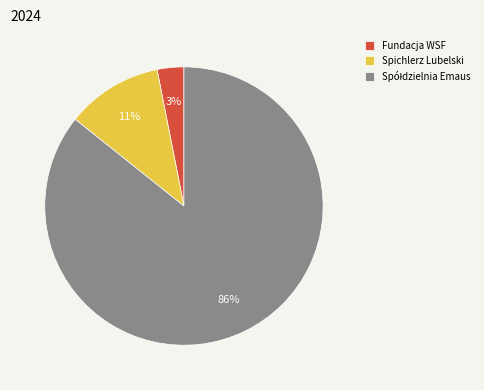

Is it true that Spichlerz Lubelski is 11% of the pie?

True